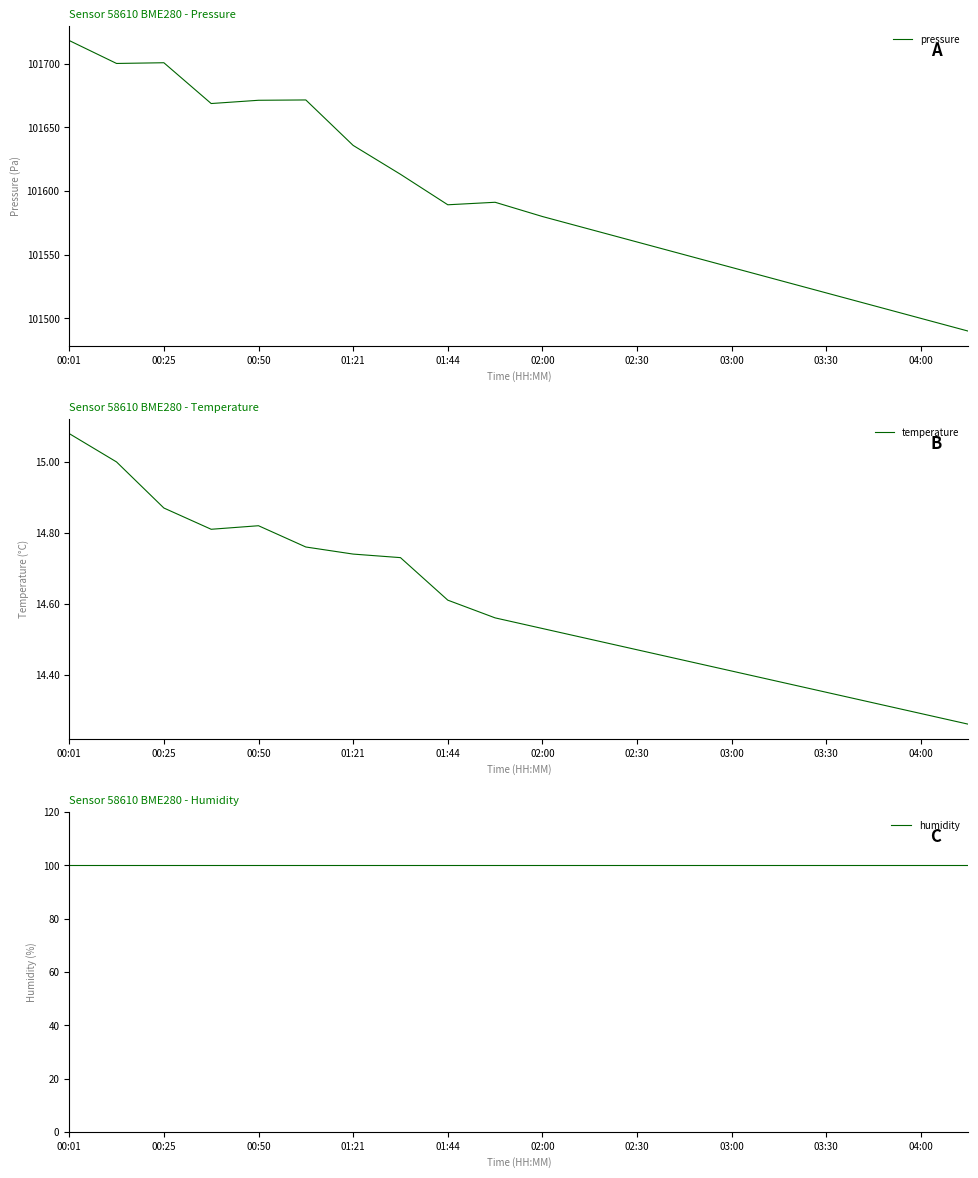

At which label does pressure reach its peak?

00:01